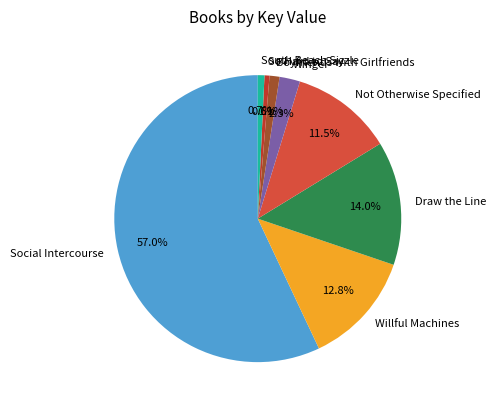

True or false: South Beach Sizzle accounts for 1% of the total.

True